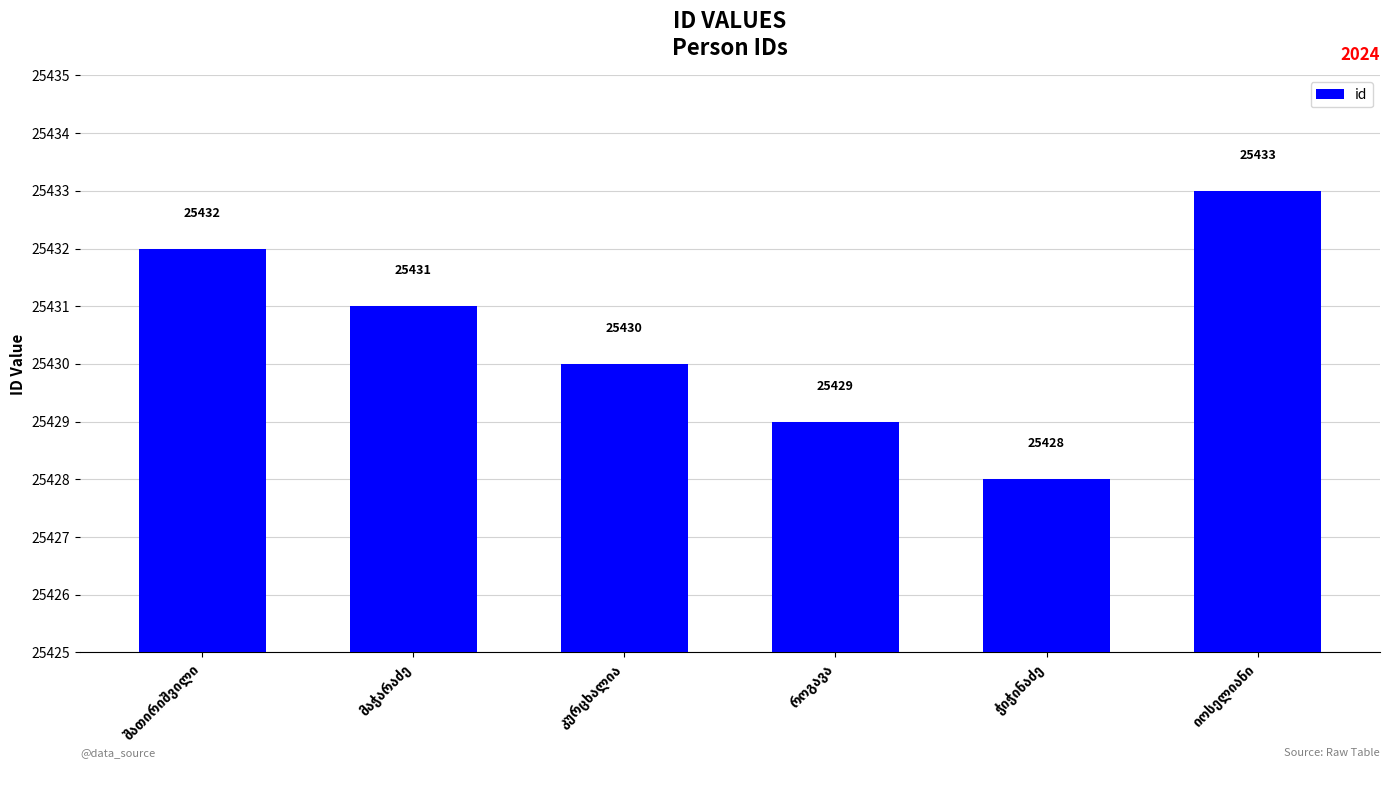

Reading right to left, transcribe all the data shown in this chart.

25433	25428	25429	25430	25431	25432